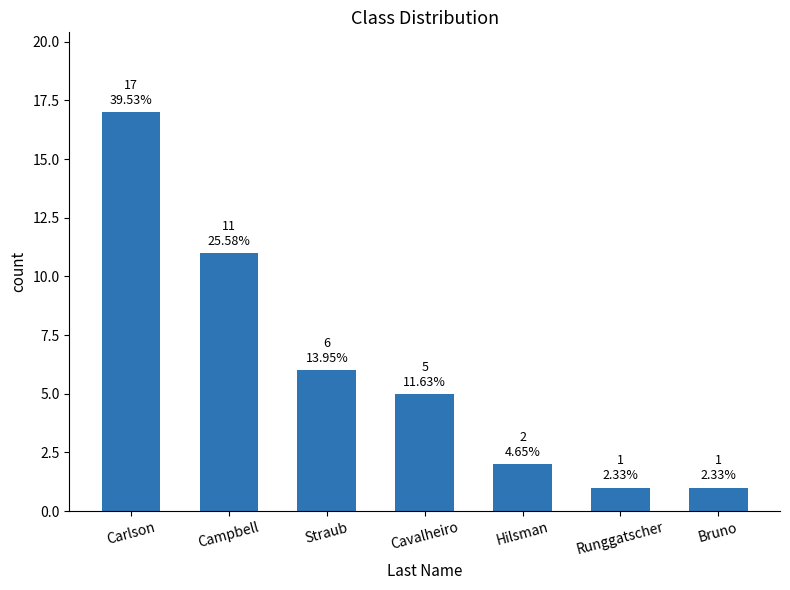

How many series are shown in this chart?

1